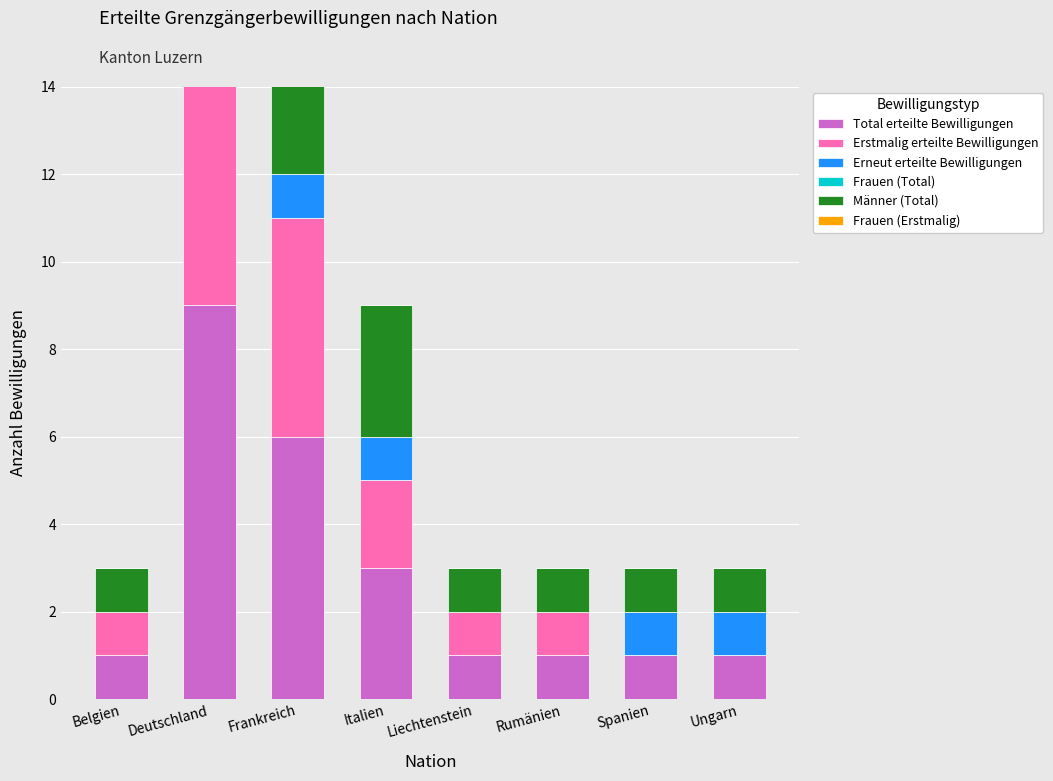

How many data points does each series have?

8